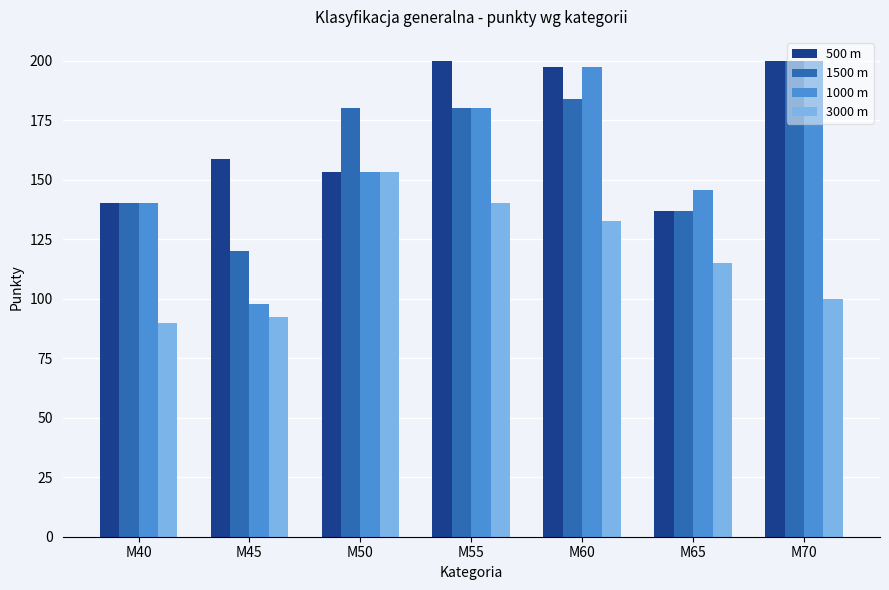

Which label corresponds to the smallest value in the chart?

M40